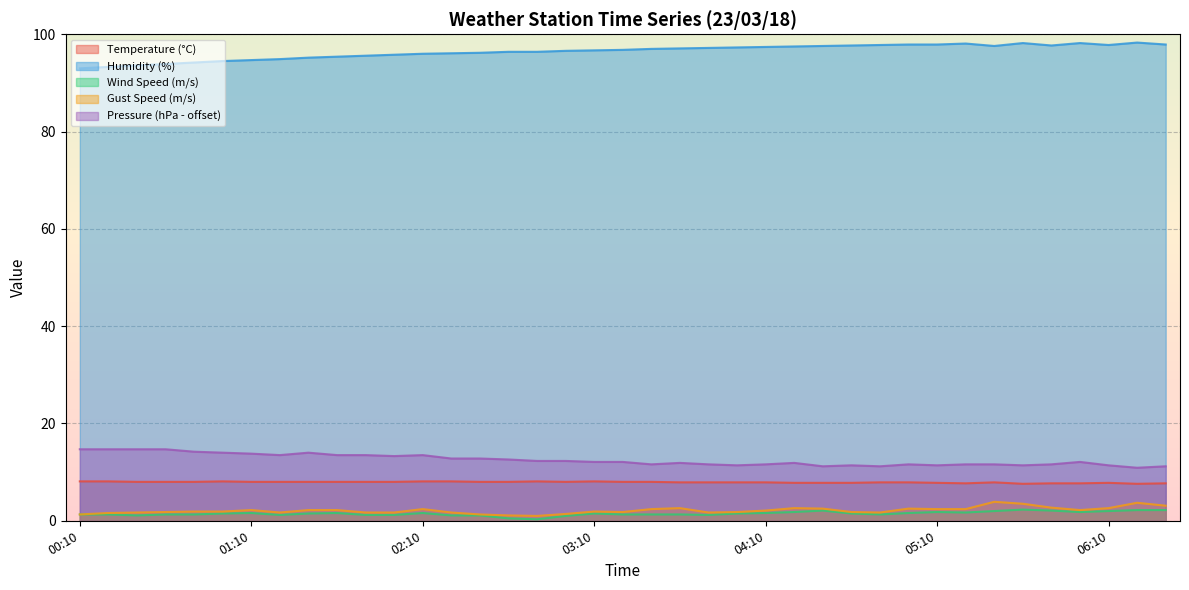

What is the label of the 9th point from the left?

01:30